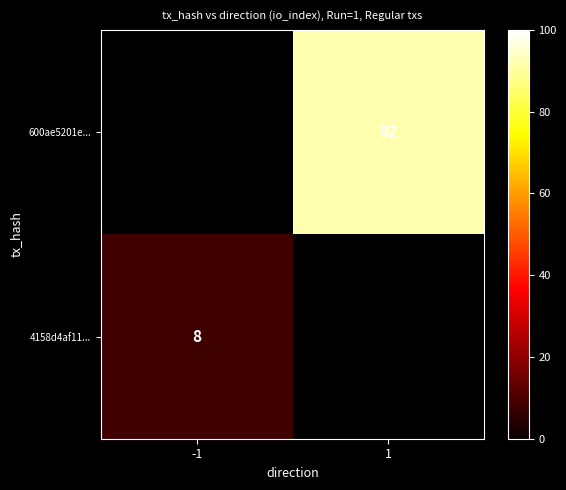

Which has a higher value, -1 or 1?

1